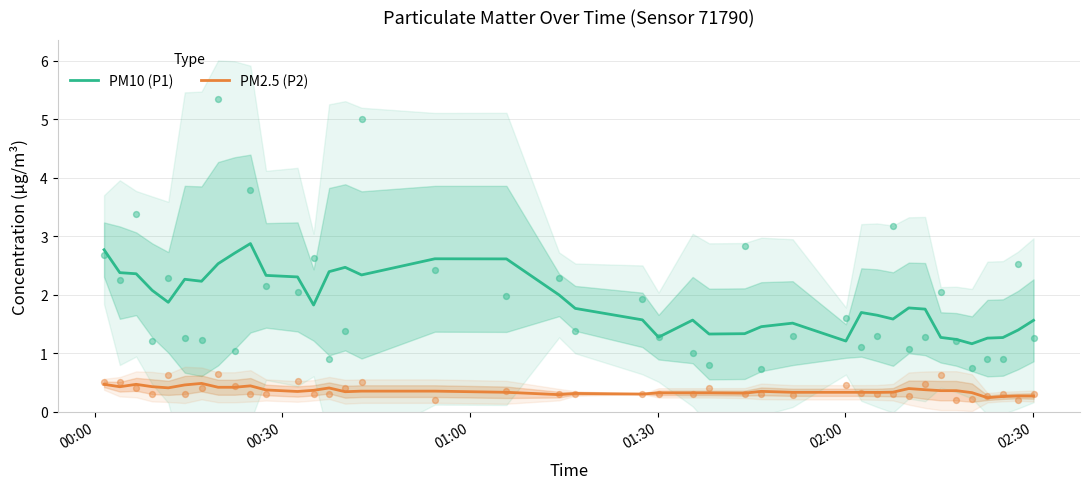

What is the minimum value for PM10 (P1)?

1.2